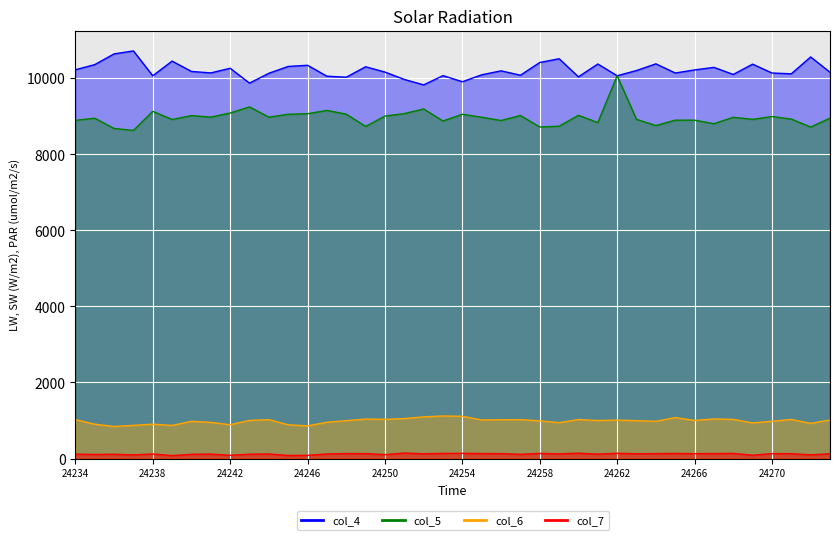

At which category does col_7 reach its first local peak?

24236